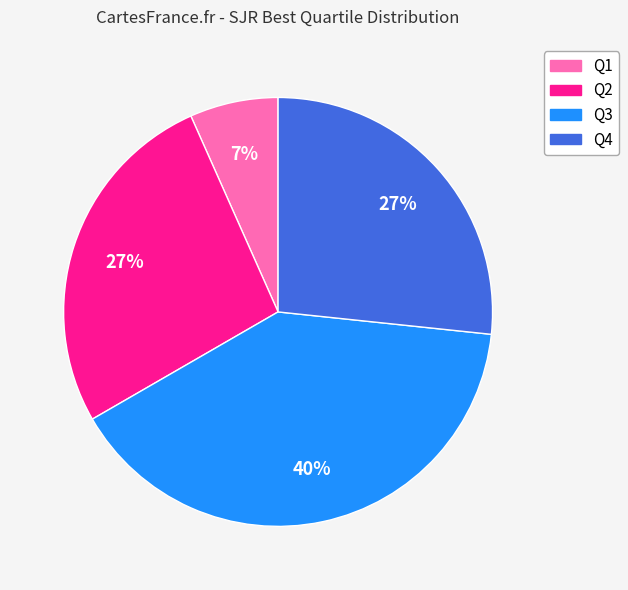

Is the sum of Q2 and Q1 greater than half?

No